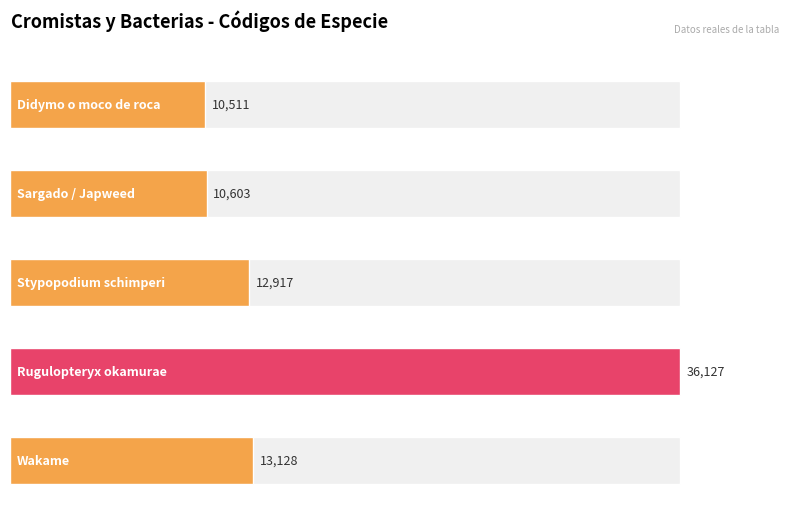

What is the ratio of the value at Sargado / Japweed to the value at Stypopodium schimperi?

0.8